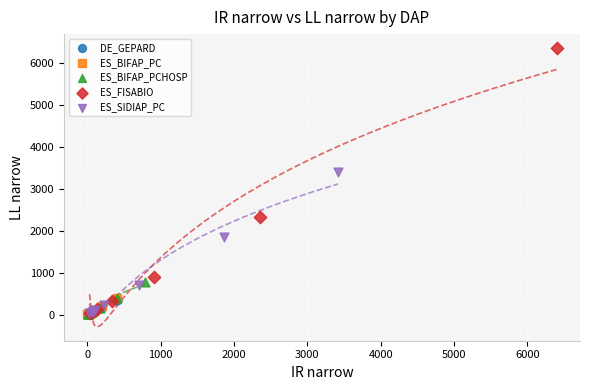

Which series has the largest Y range (max minus min)?

ES_FISABIO